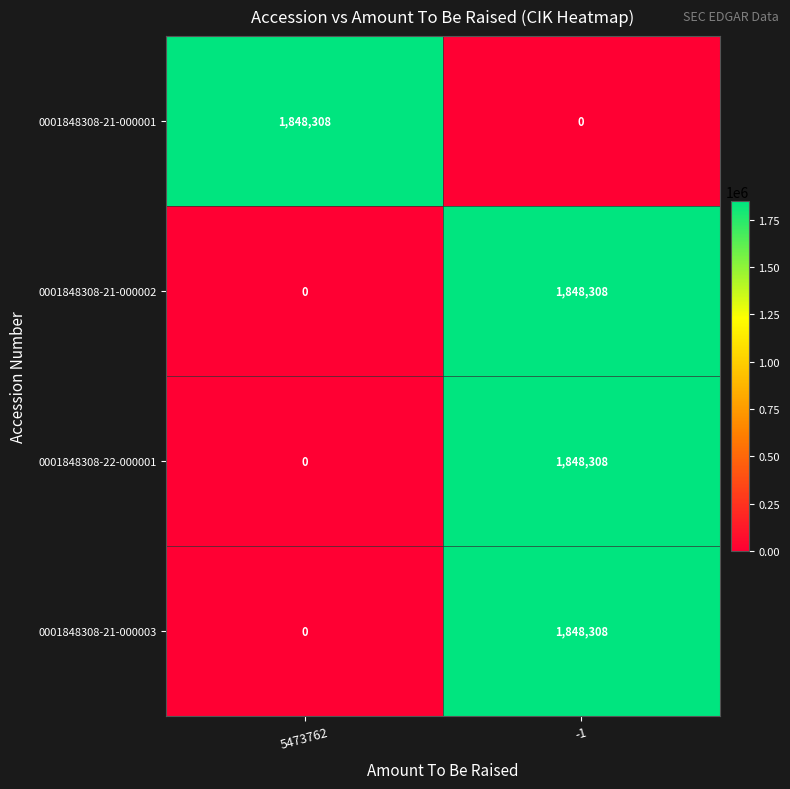

What is the total value across all series at -1?

5544924